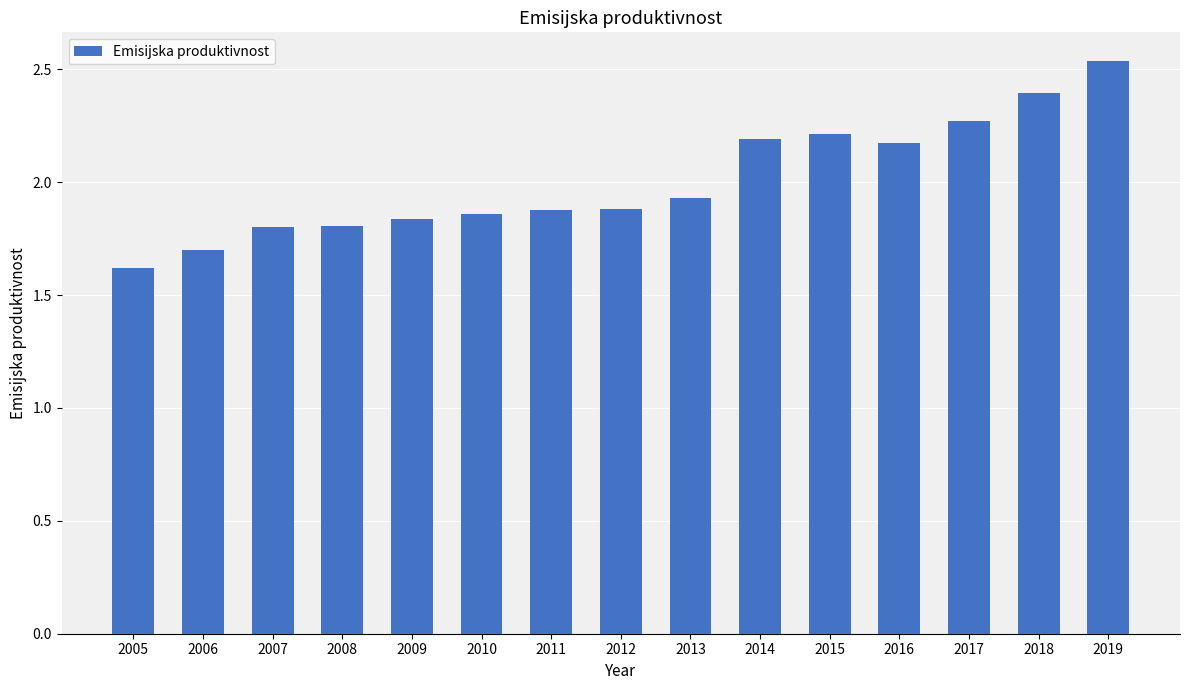

What is the difference between the maximum and minimum values?

0.9